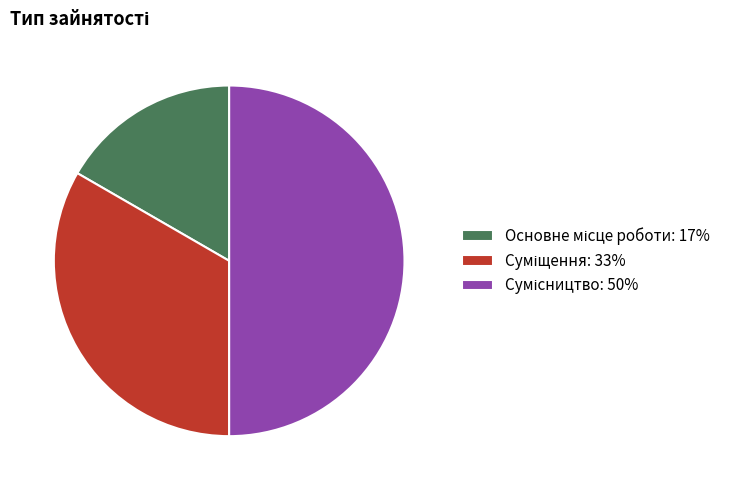

What is the change in value from Основне місце роботи to Суміщення?

+1